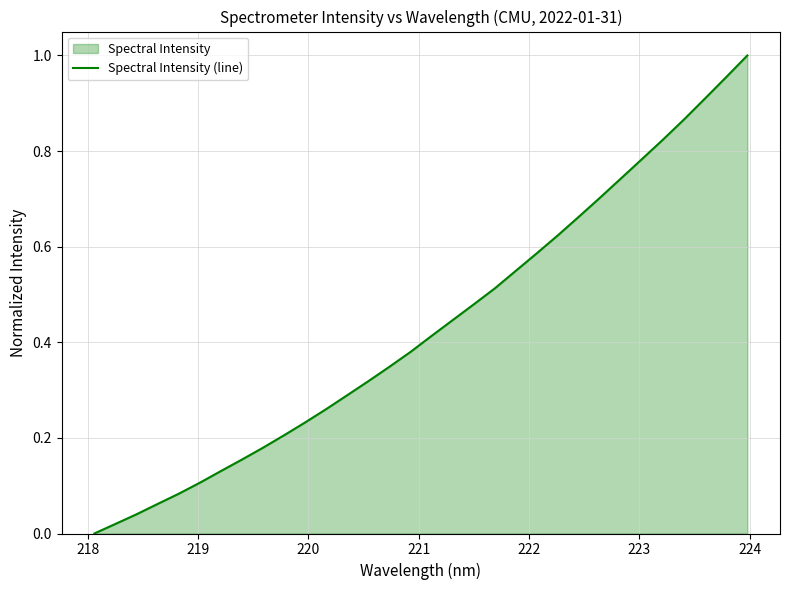

How many lines are shown in the chart?

1